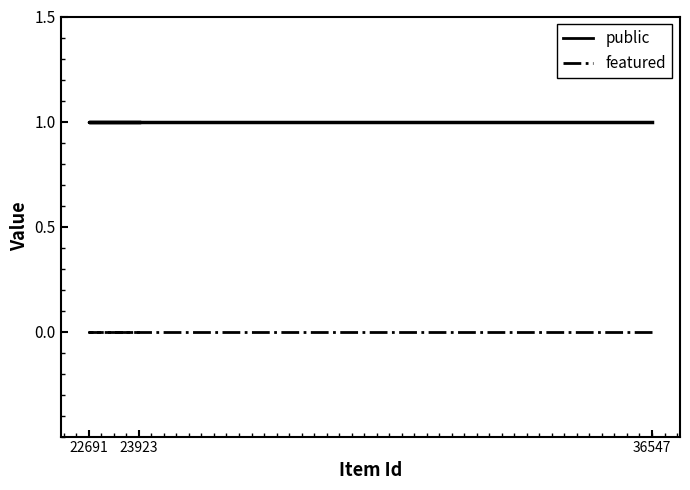

Reading right to left, what are all the values shown in this chart?

public: 1	1	1
featured: 0	0	0